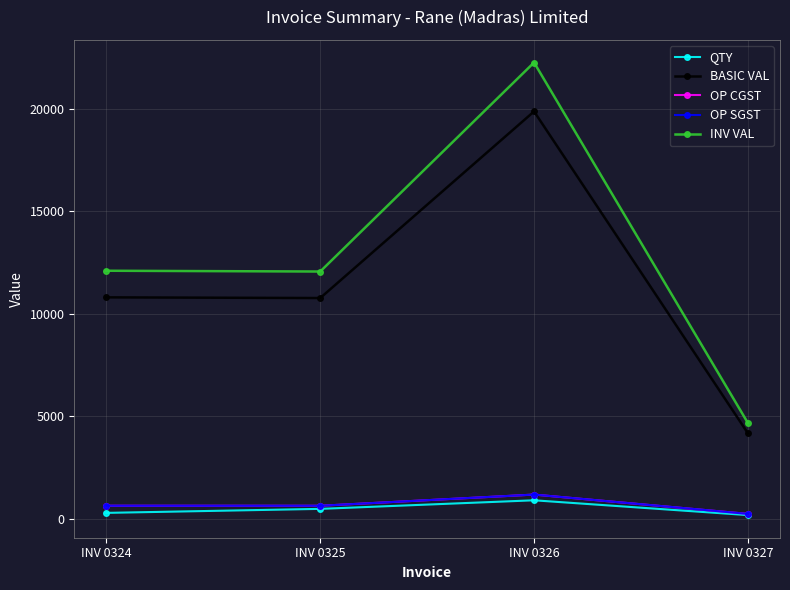

Is this an area chart (filled region under the line)?

No